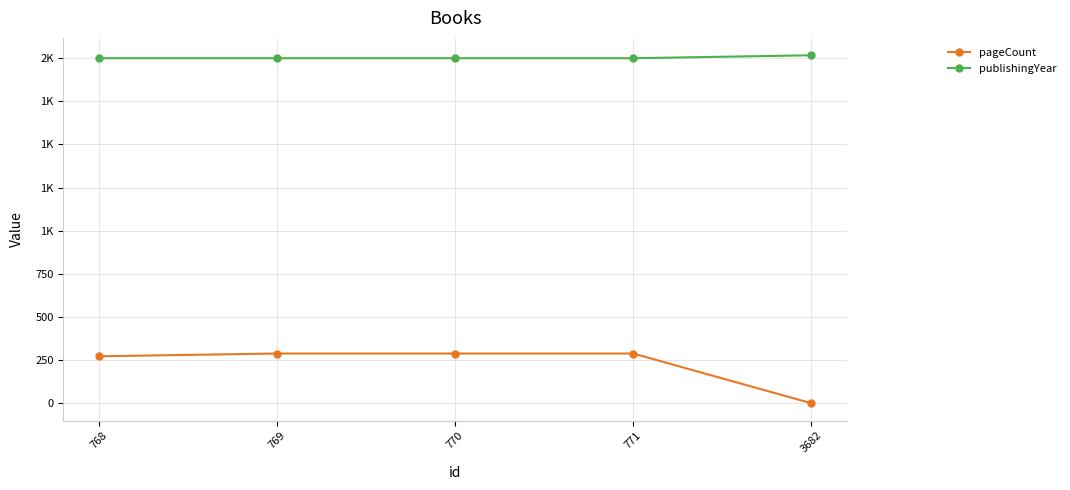

Does the chart have visible grid lines?

Yes